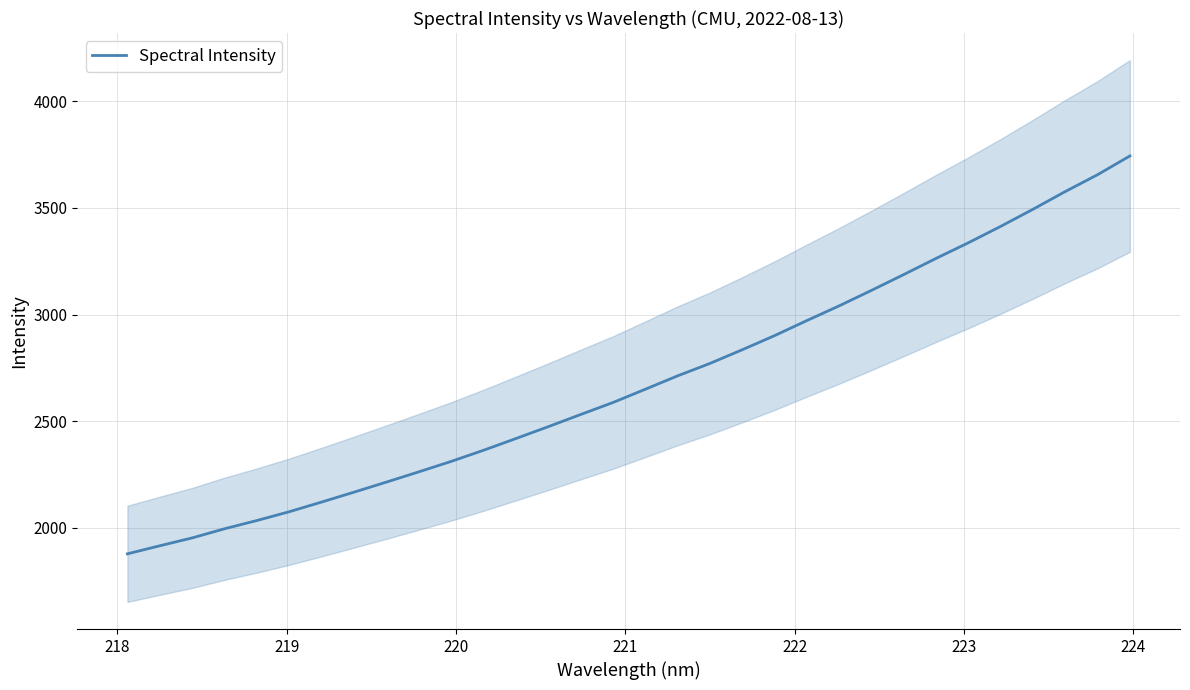

What is the minimum value for Spectral Intensity?

1878.6